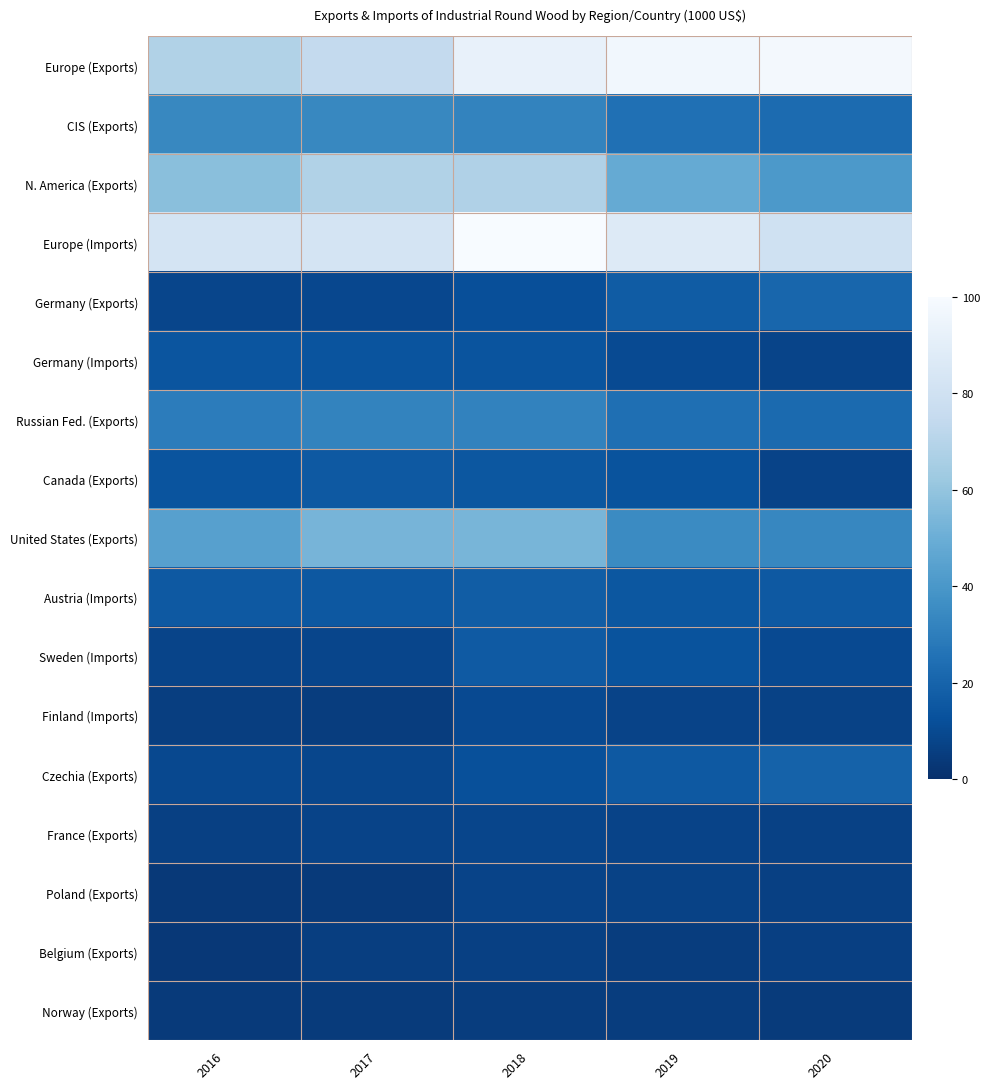

What is the total value across all series at 2016?

408.7